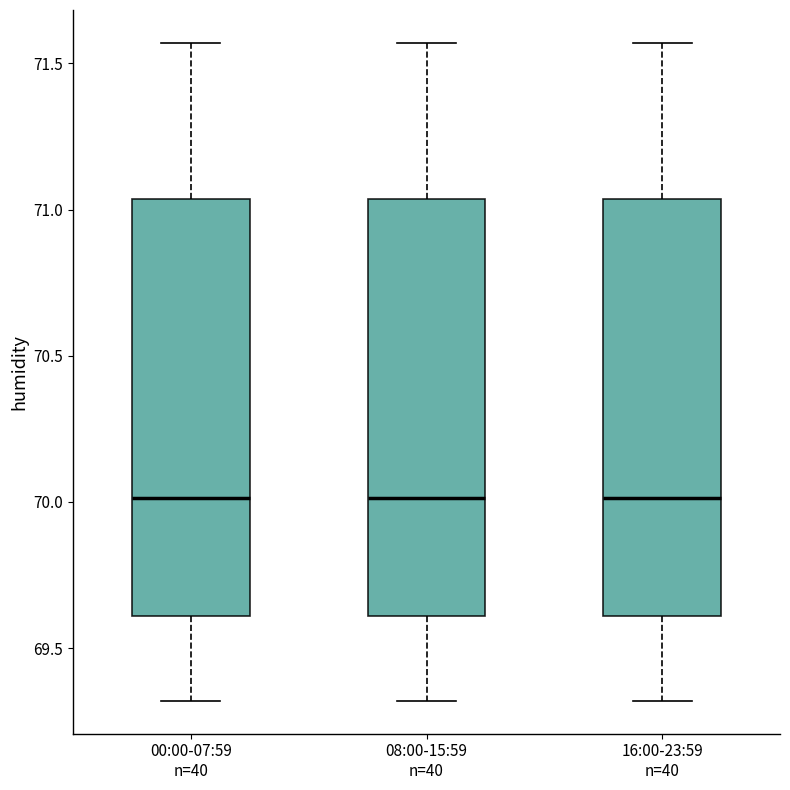

Reading left to right, read every box against the y-axis: the position of its median line, the range the box covers, and the ends of its whiskers. The values are not printed on the chart, so give them approximately, as read against the axis.

00:00-07:59 n=40: median 70.00, box 69.60 to 71.05, whiskers 69.30 to 71.55
08:00-15:59 n=40: median 70.00, box 69.60 to 71.05, whiskers 69.30 to 71.55
16:00-23:59 n=40: median 70.00, box 69.60 to 71.05, whiskers 69.30 to 71.55